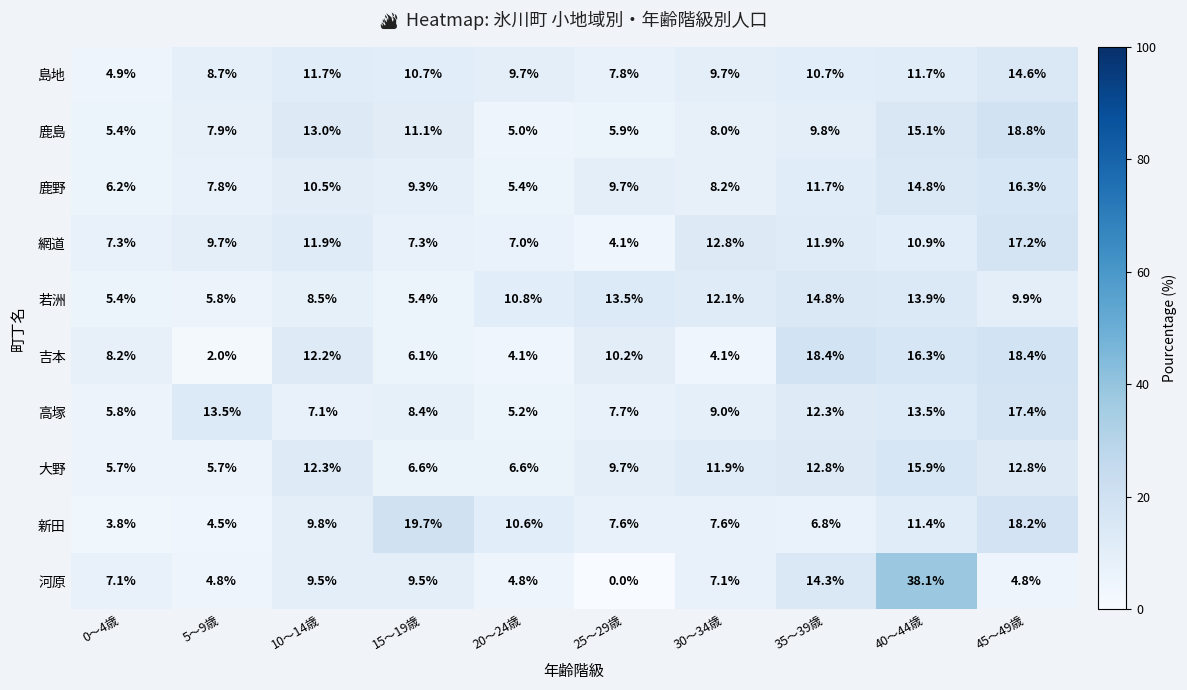

Which series has the widest spread of values?

河原